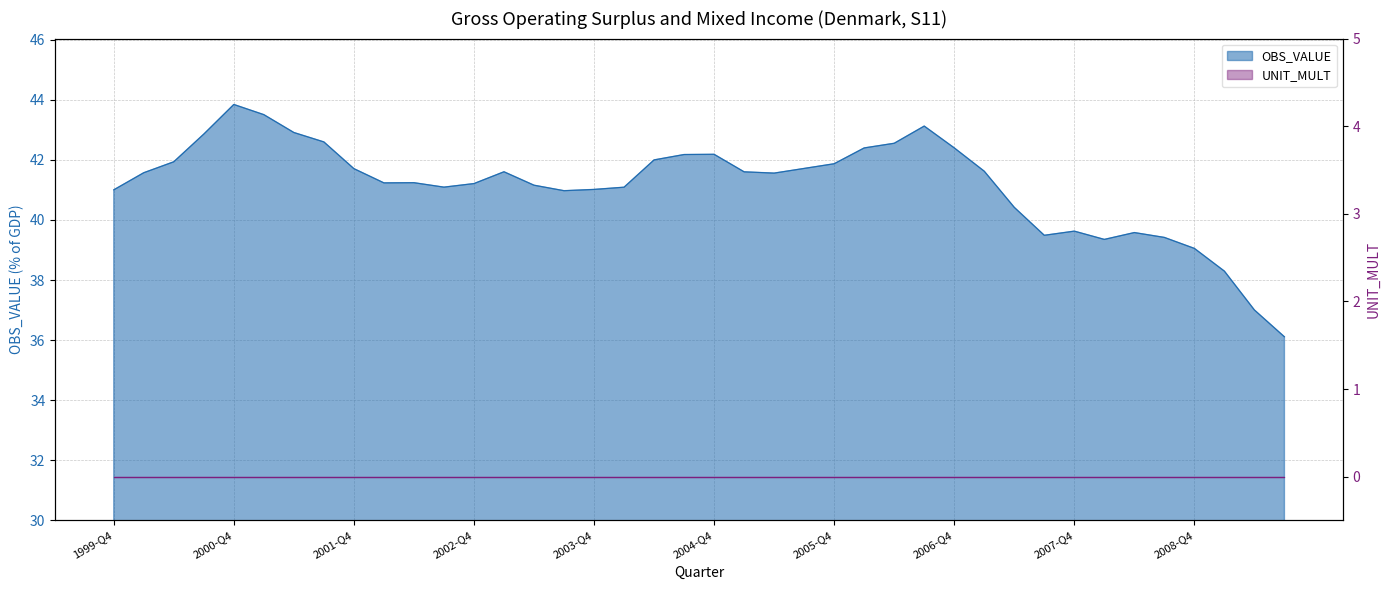

What is the sum of all values?

1646.1